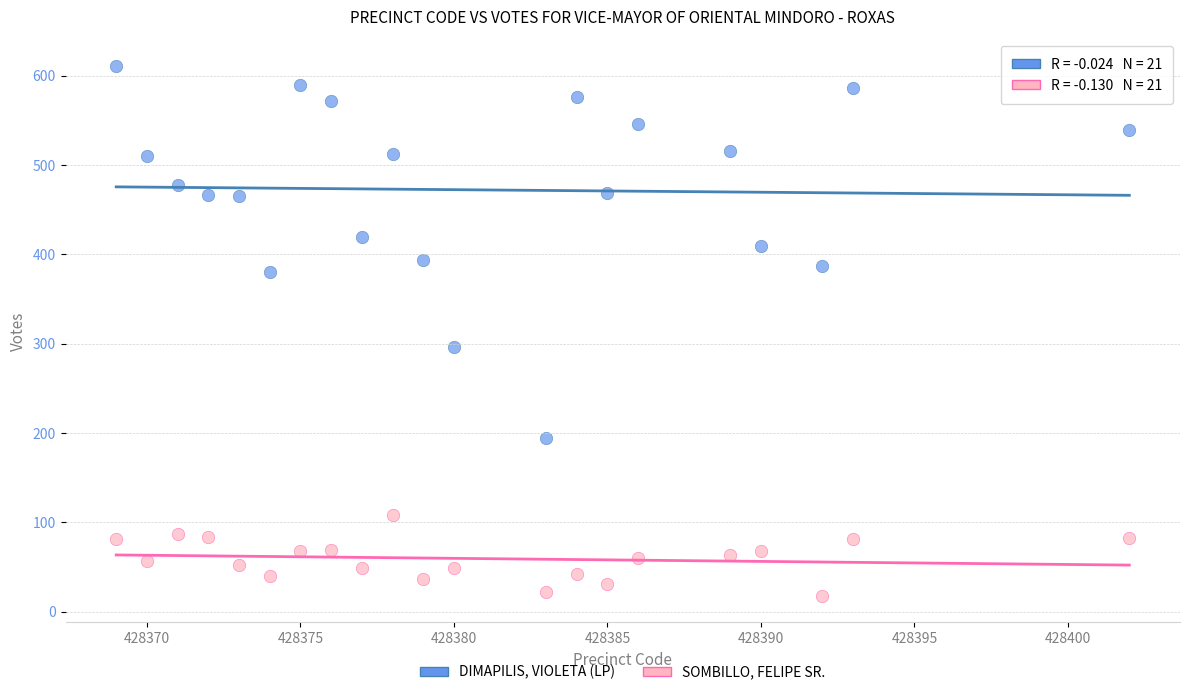

Across all series, what Y value is closest to 314?

296